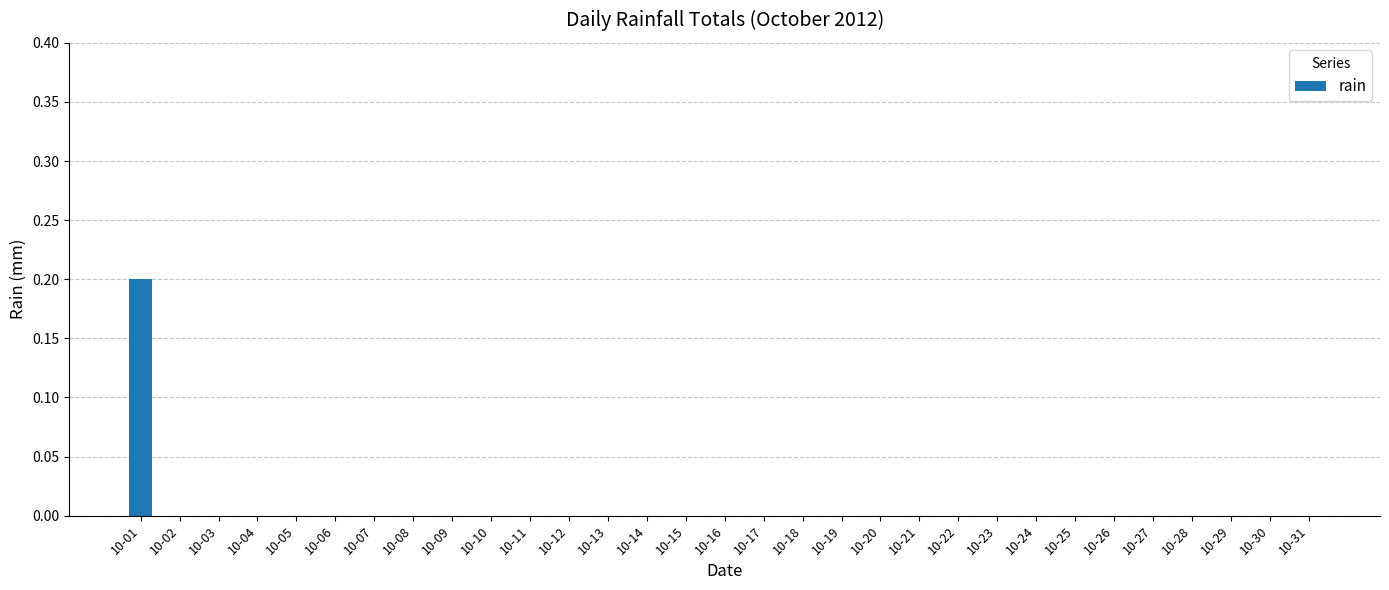

True or false: the data shows -0.1 at 10-24.

False